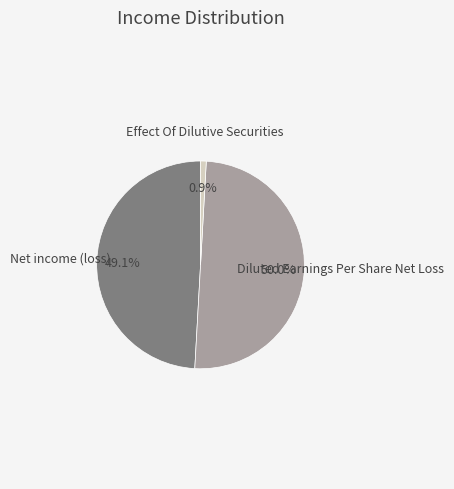

How many slices are in this pie chart?

3